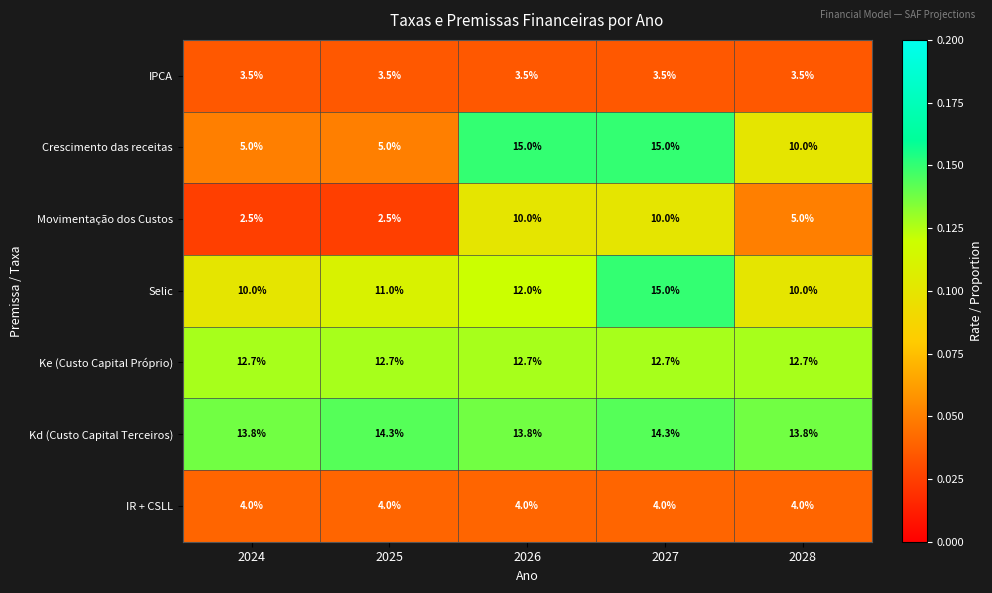

At which label is Crescimento das receitas closest to 10?

2028